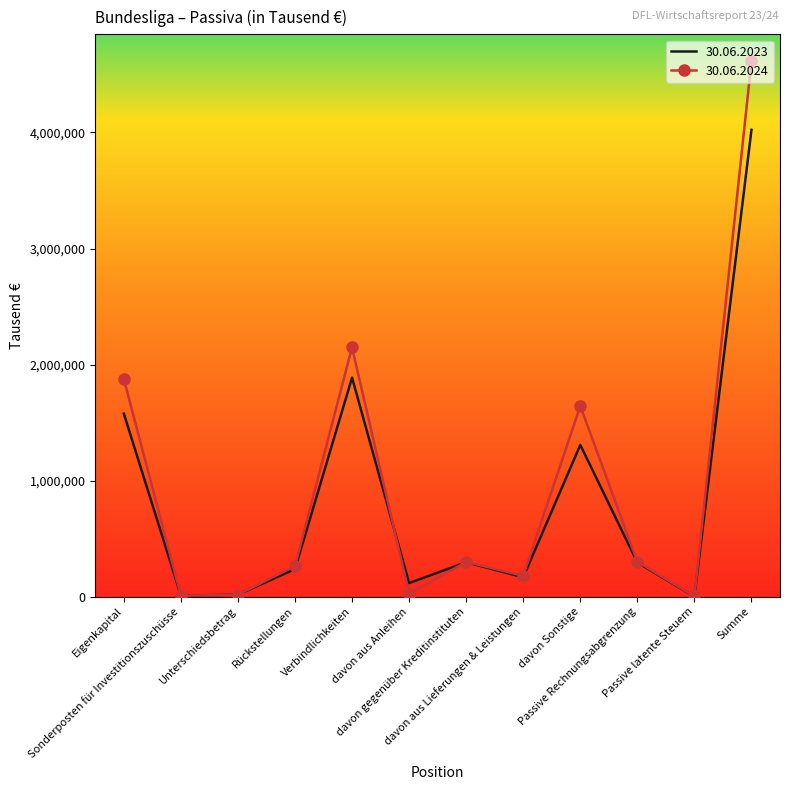

List the series in order of their peak value, lowest first.

30.06.2023, 30.06.2024